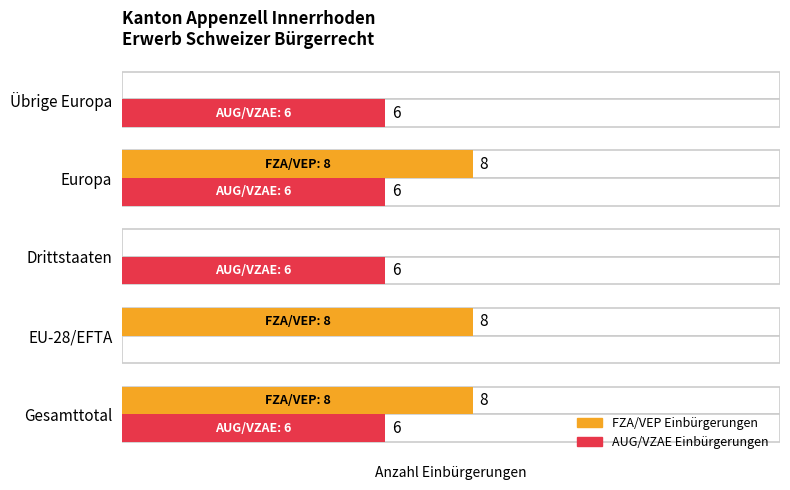

How many positive values does the AUG/VZAE Einbürgerungen series have?

4